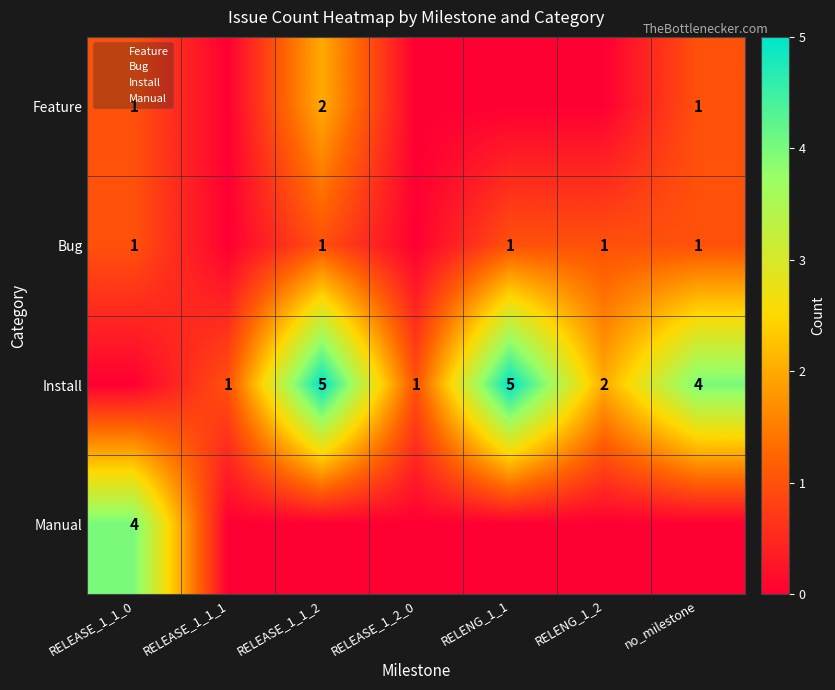

Count the Install values in the range 1 to 5.

6